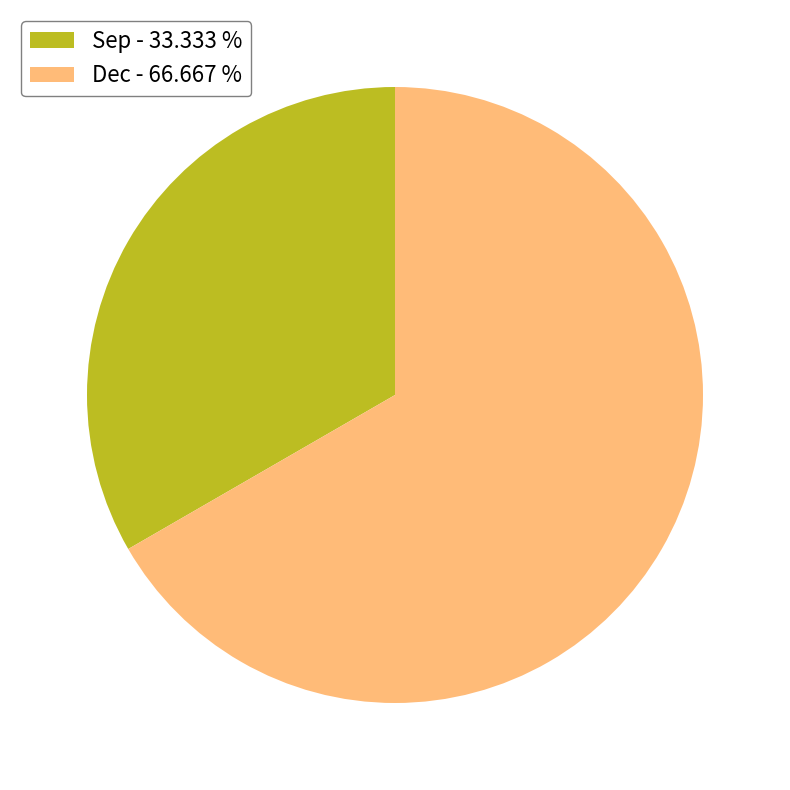

What is the largest slice in the pie chart?

Dec - 66.667 %